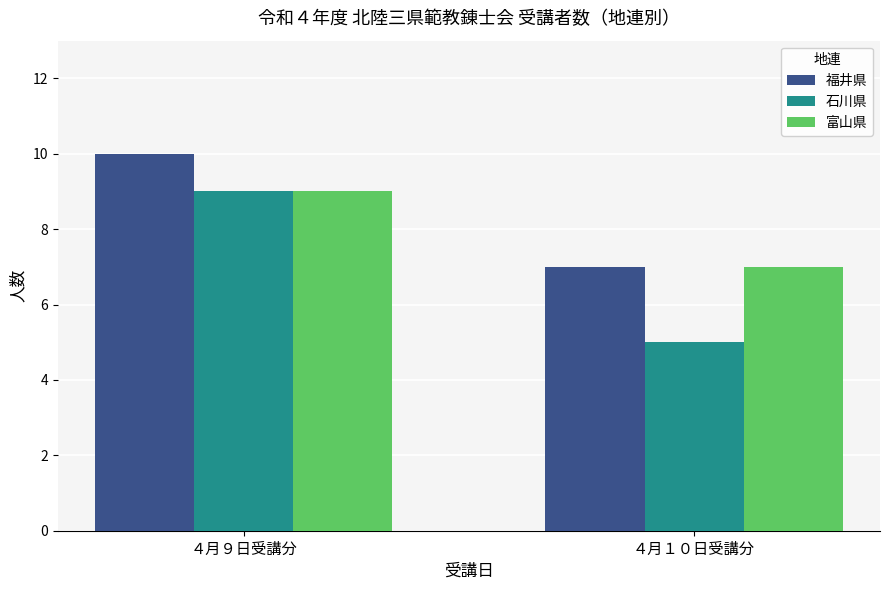

What is the average value of the 石川県 series?

7